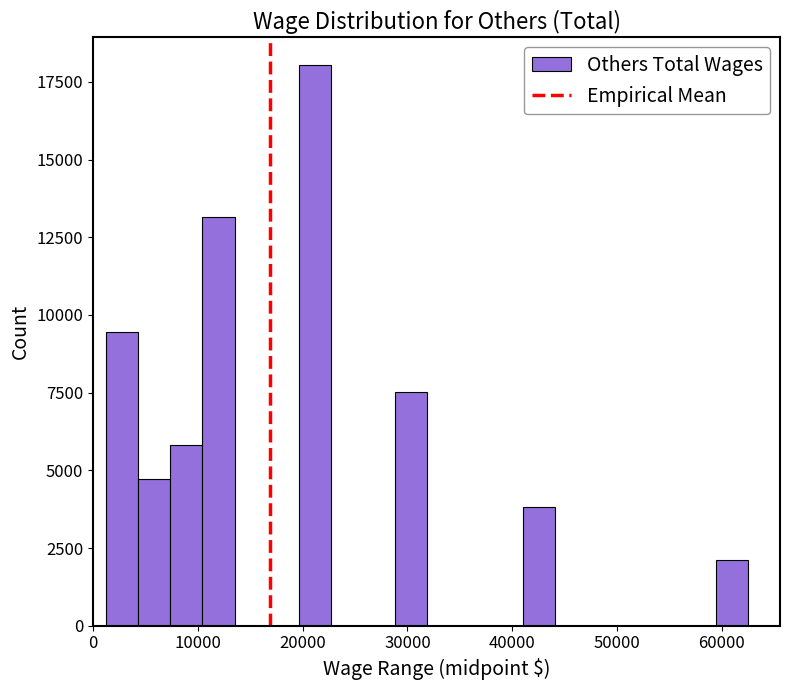

Read against the x-axis, roughly where is the centre of the tallest bar?

21000